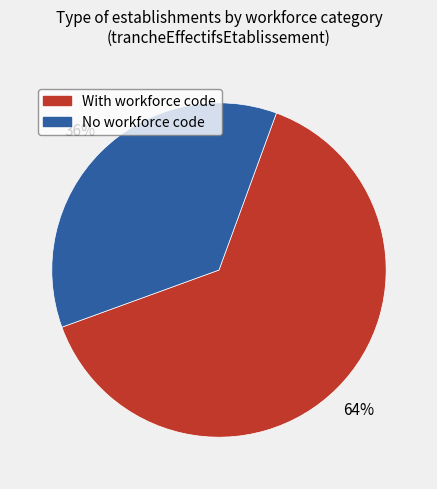

To the nearest percent, what is the difference between the largest and smallest slice percentages?

28%